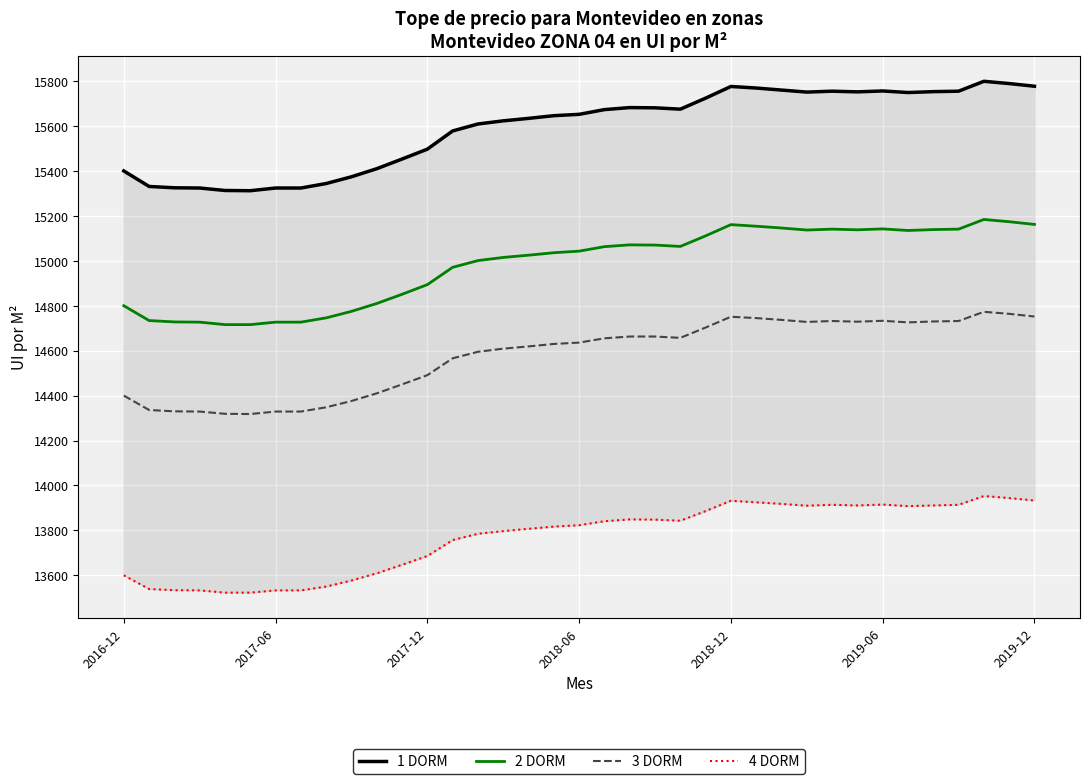

How many data points does each series have?

37